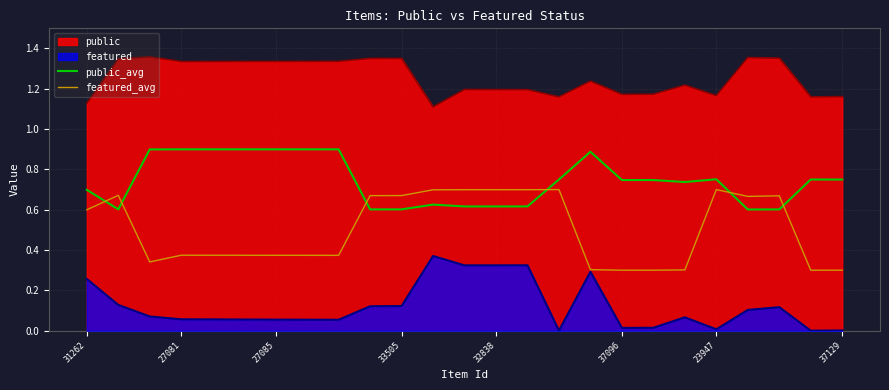

The featured series shows 0.5 at 32838. True or false?

False